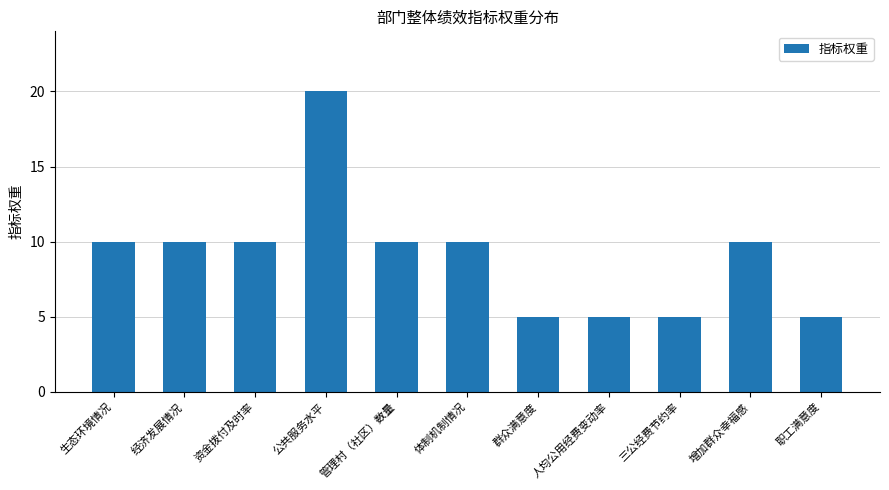

The chart shows a value of 7 at 体制机制情况. True or false?

False